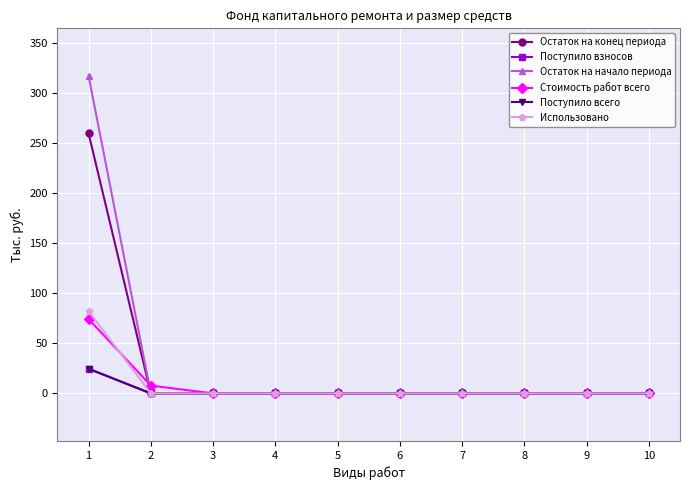

At how many categories does at least one series exceed 267?

1